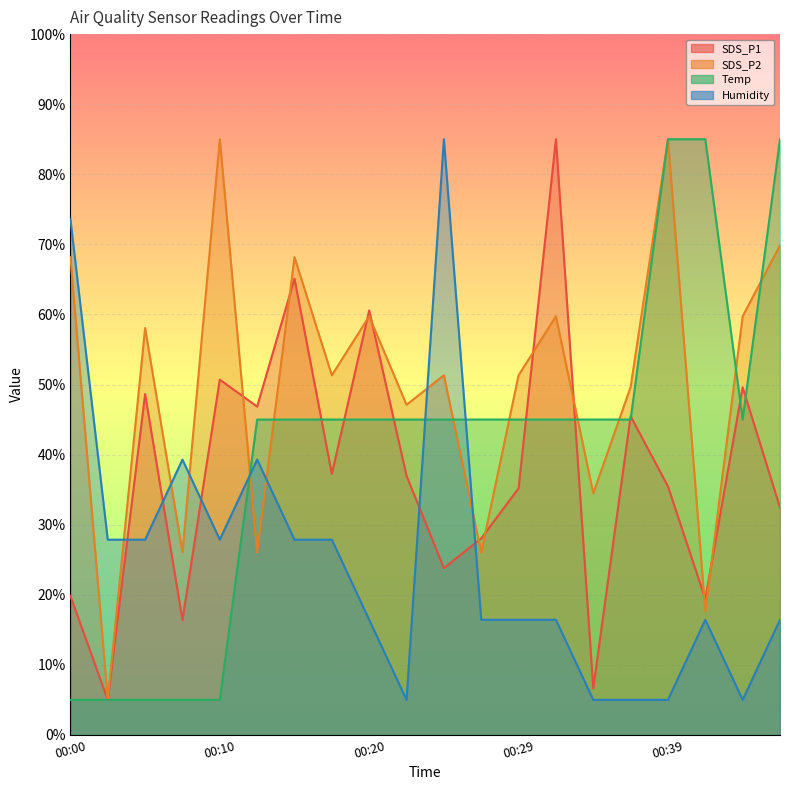

At which category does Temp reach its first local valley?

00:44